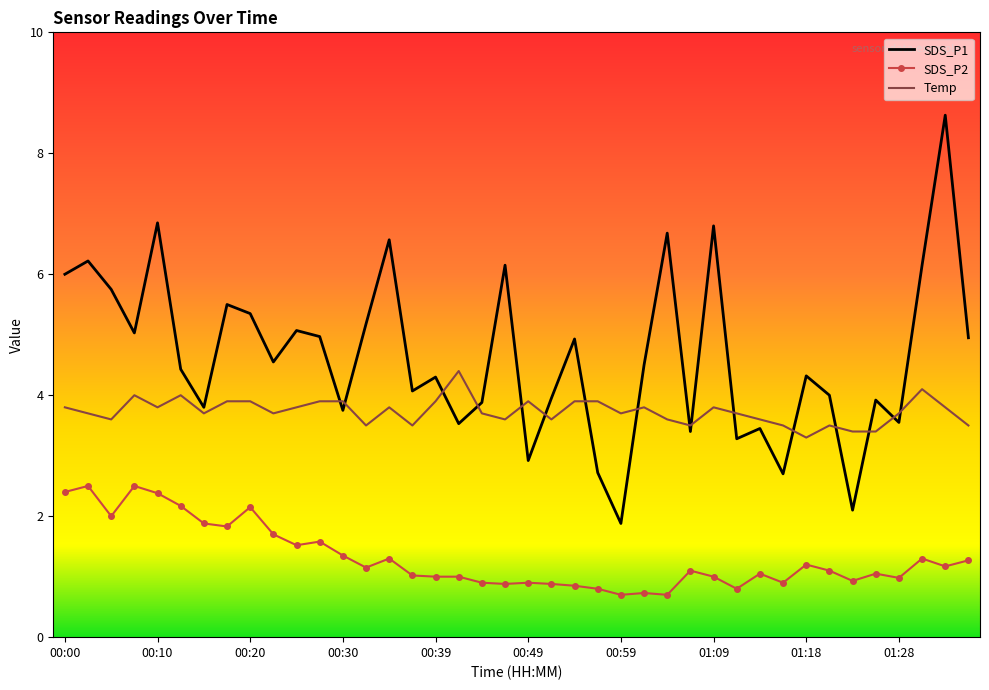

List the series in order of their peak value, lowest first.

SDS_P2, Temp, SDS_P1